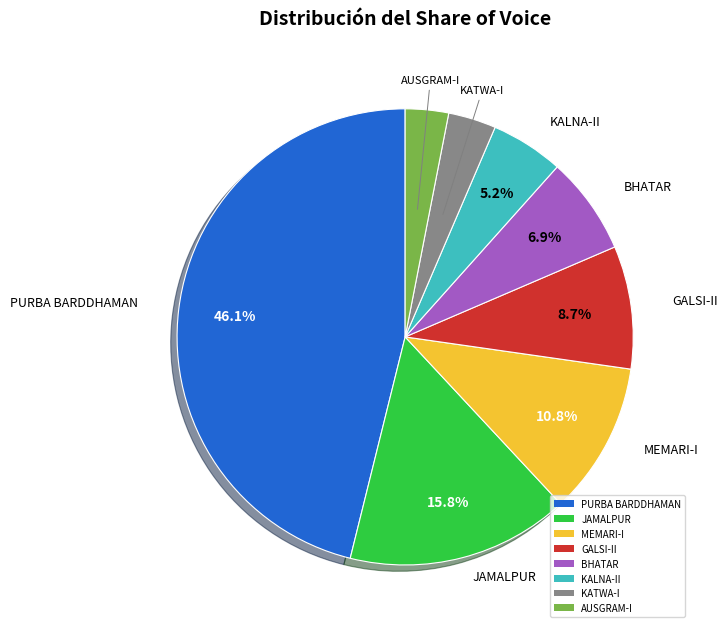

Does any single category account for the majority?

No